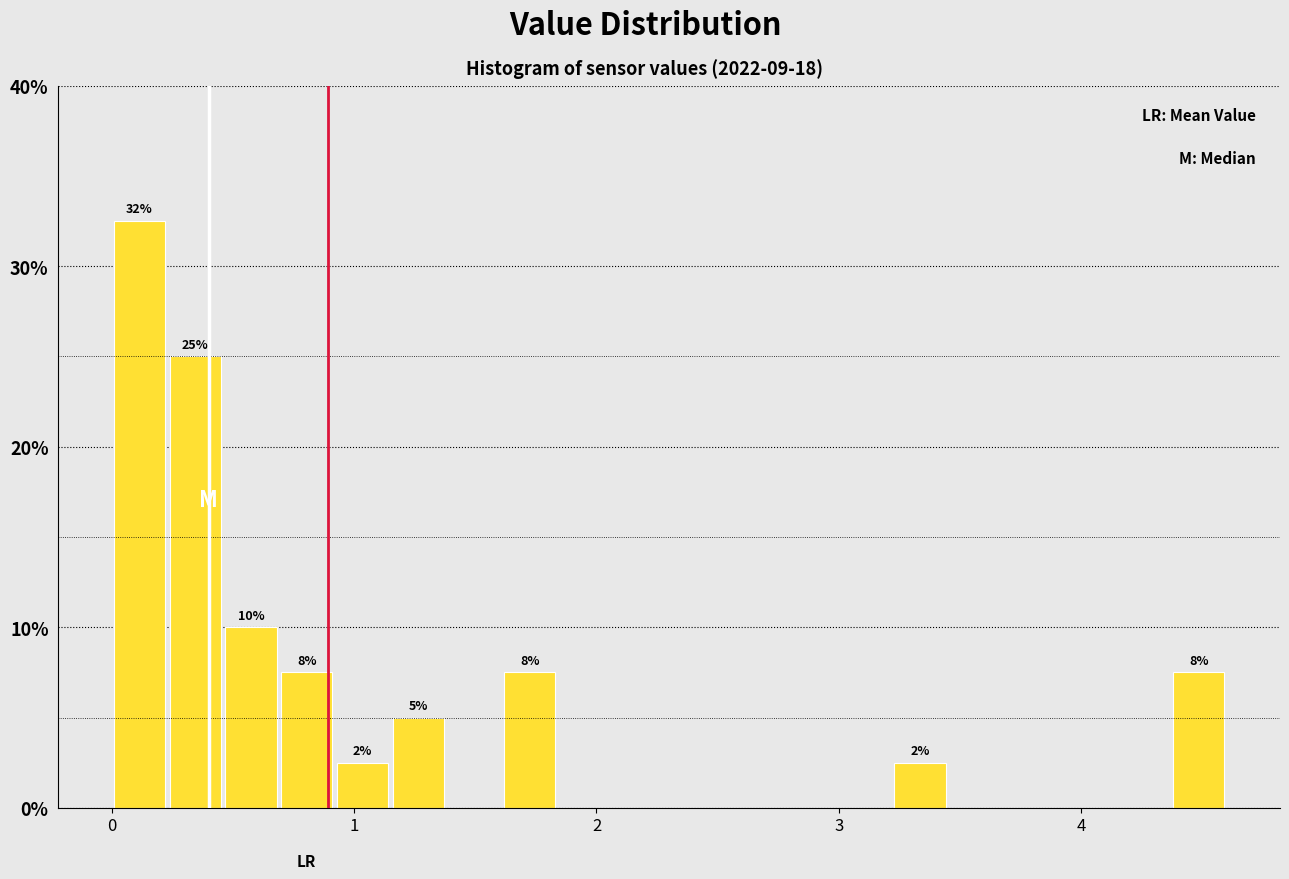

Read against the x-axis, roughly where is the centre of the tallest bar?

0.1